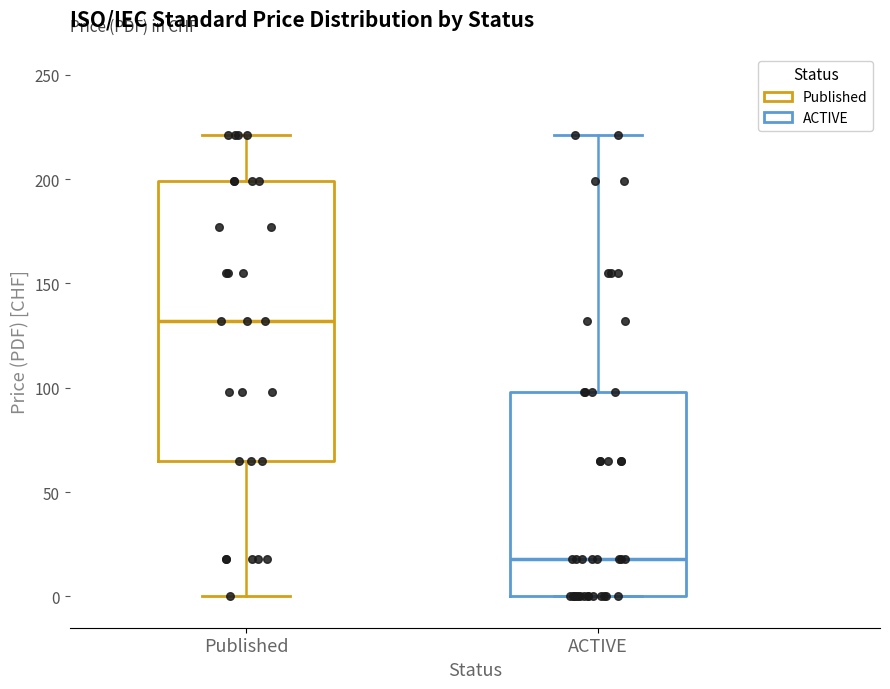

Reading left to right, read every box against the y-axis: the position of its median line, the range the box covers, and the ends of its whiskers. The values are not printed on the chart, so give them approximately, as read against the axis.

Published: median 130, box 65 to 200, whiskers 0 to 220
ACTIVE: median 20, box 0 to 100, whiskers 0 to 220